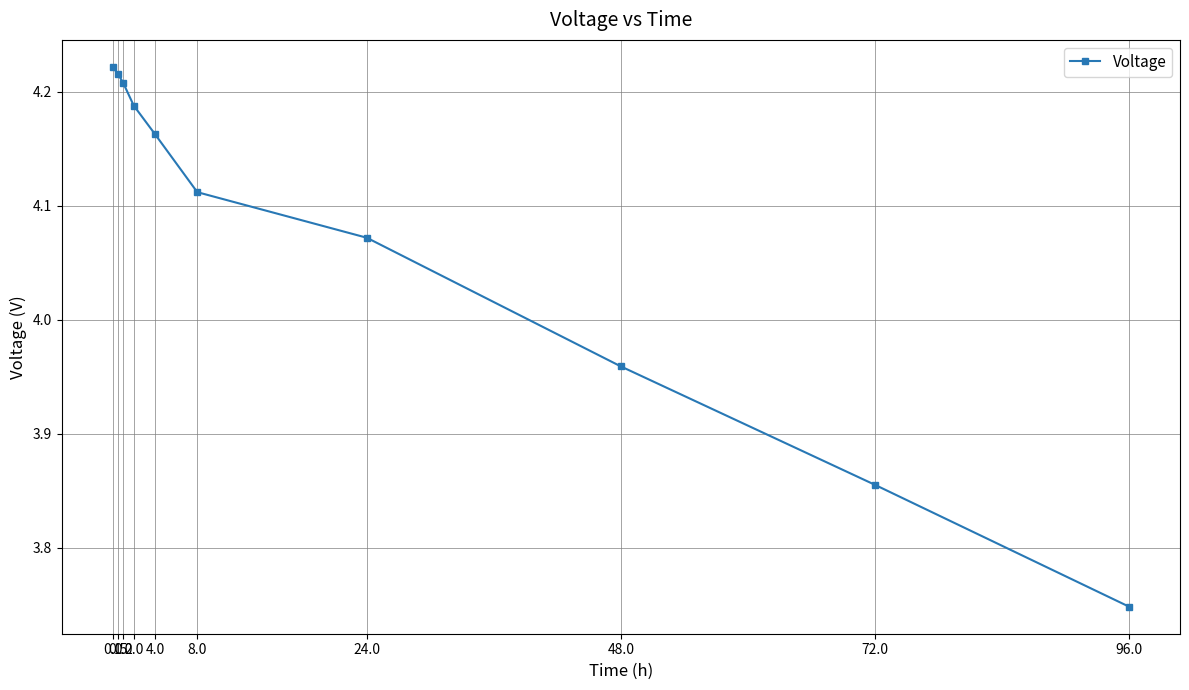

At which label is the value closest to 3?

96.0